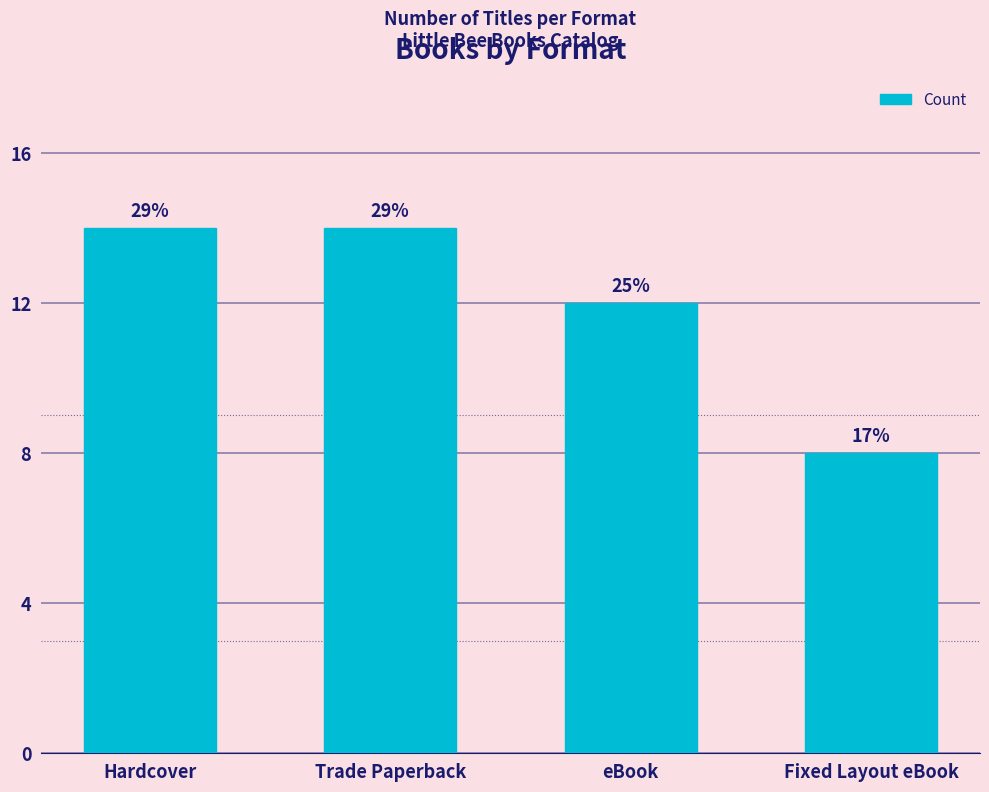

Rank the categories by value from highest to lowest.

Hardcover, Trade Paperback, eBook, Fixed Layout eBook